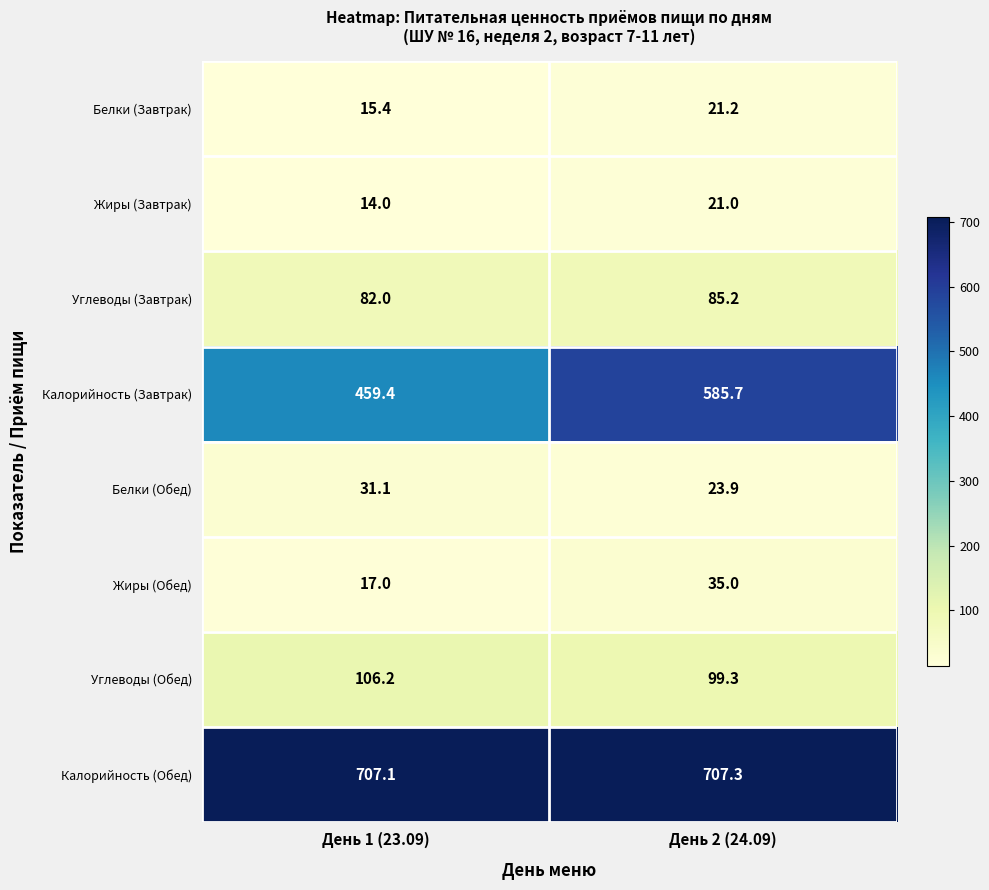

Which series has the largest total across all categories?

Калорийность (Обед)